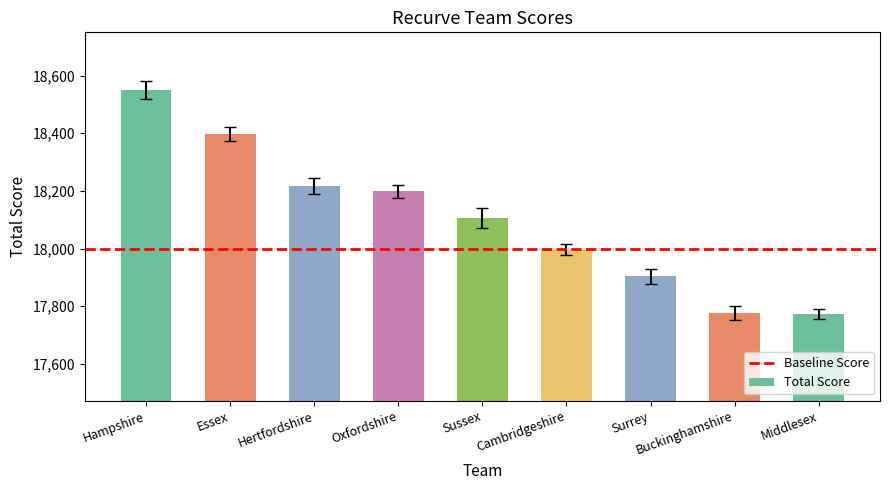

How many categories are shown in the chart?

9